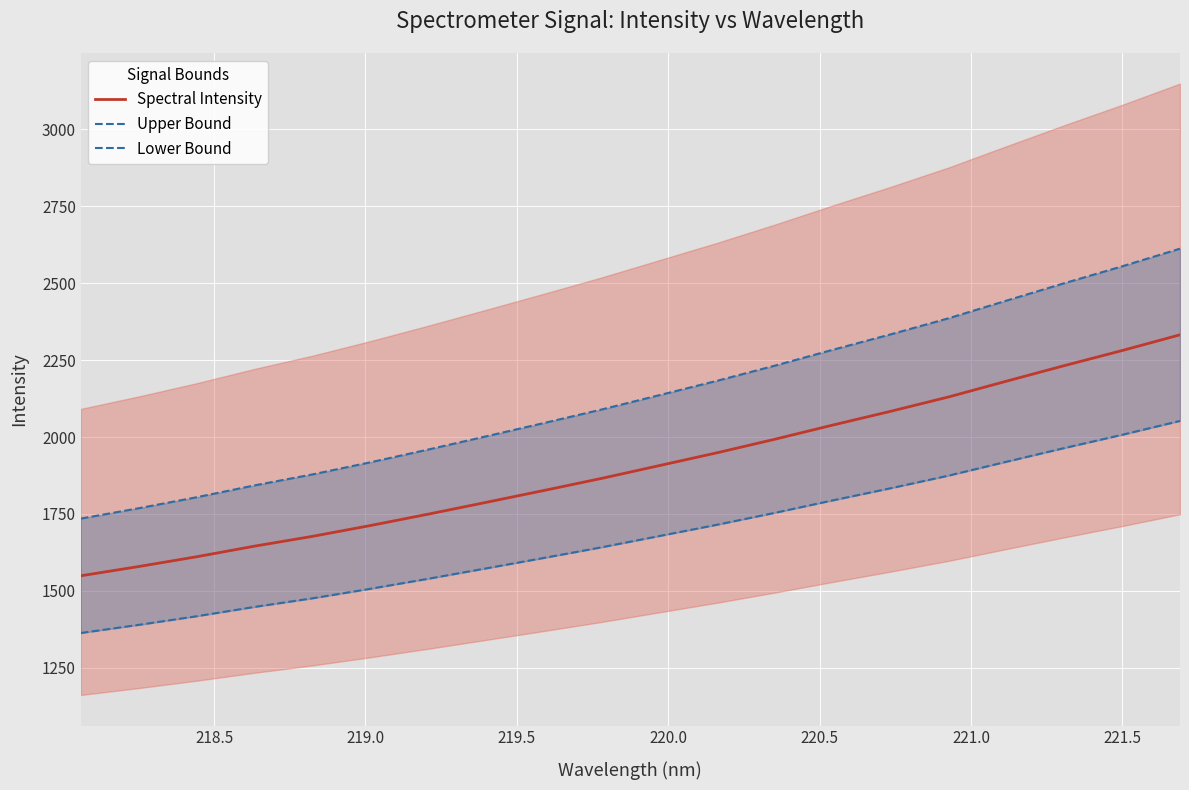

What is the highest value of the Spectral Intensity series?

2332.2